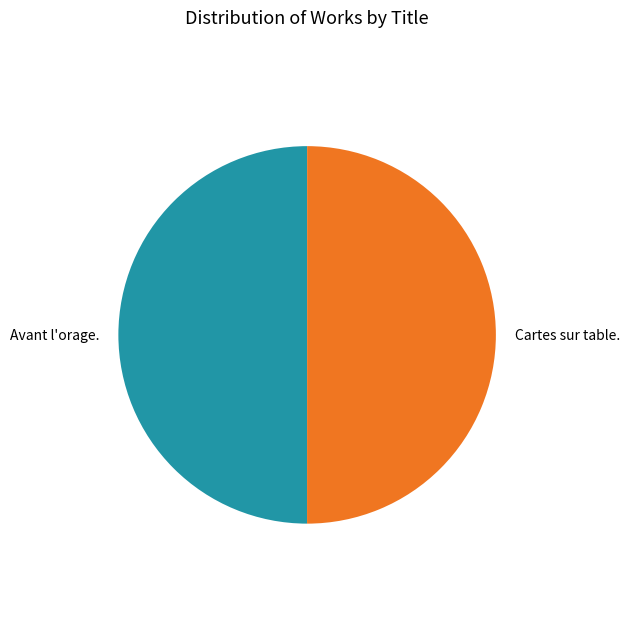

What is the ratio of the value at Avant l'orage. to the value at Cartes sur table.?

1.0